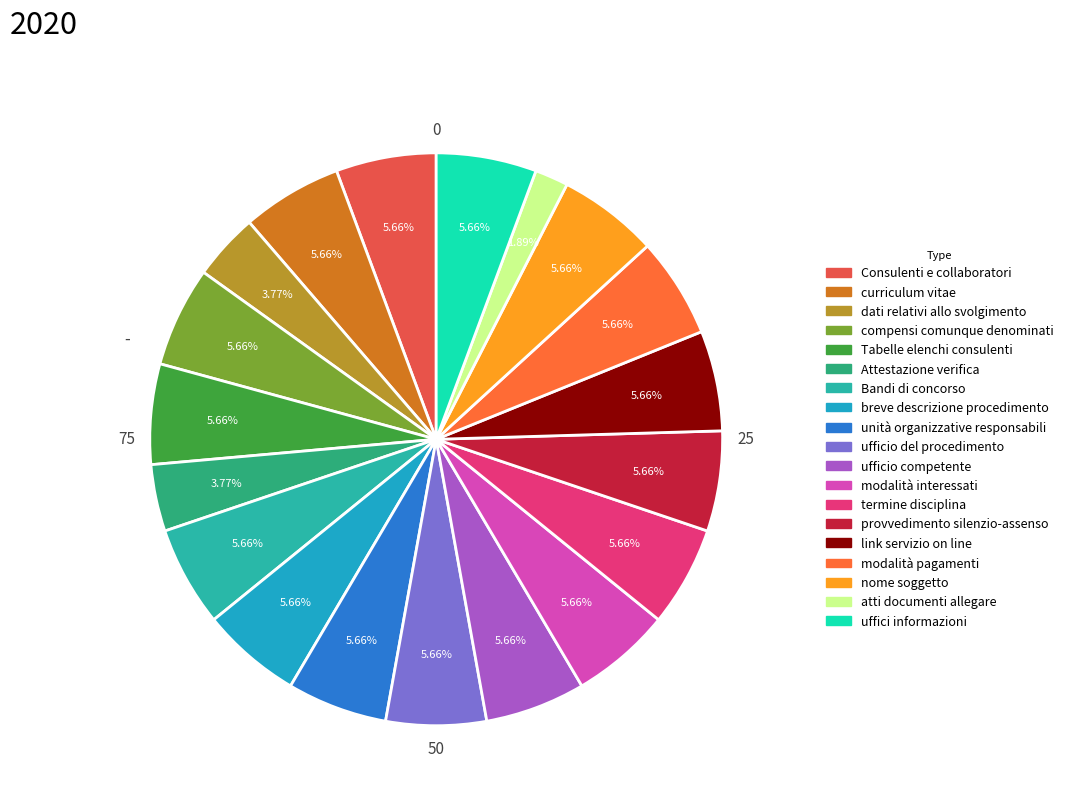

How many slices are in this pie chart?

19